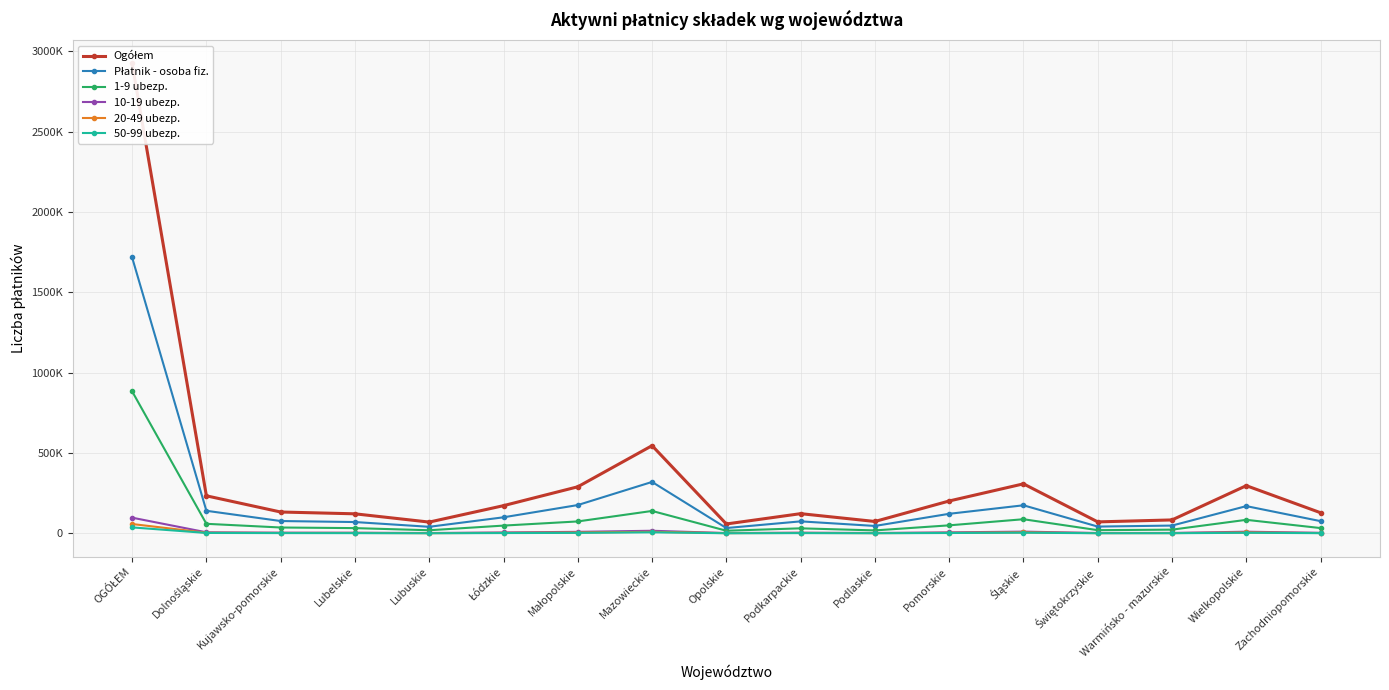

What is the average value of the 10-19 ubezp. series?

11354